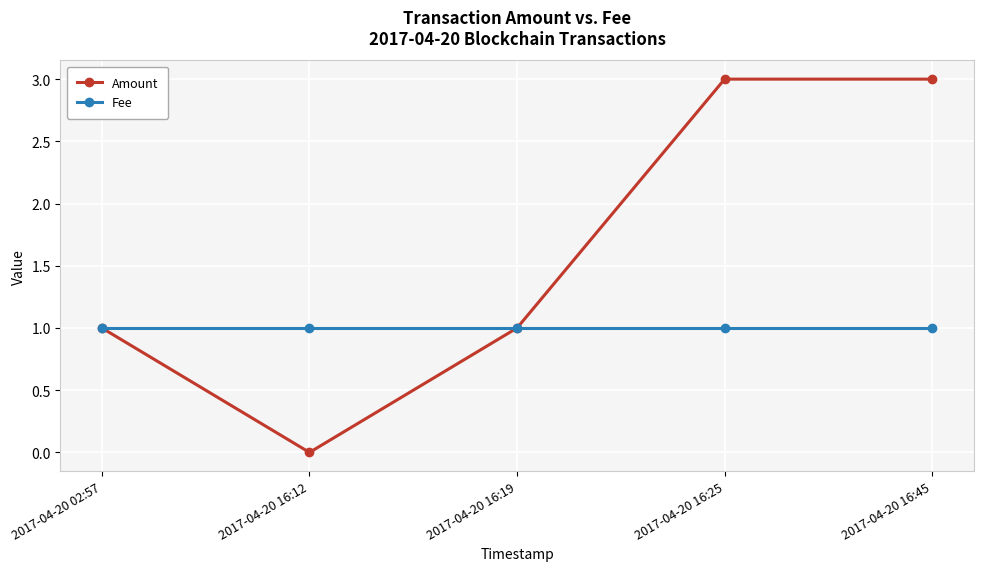

At which category does the chart reach its minimum across all series?

2017-04-20 16:12